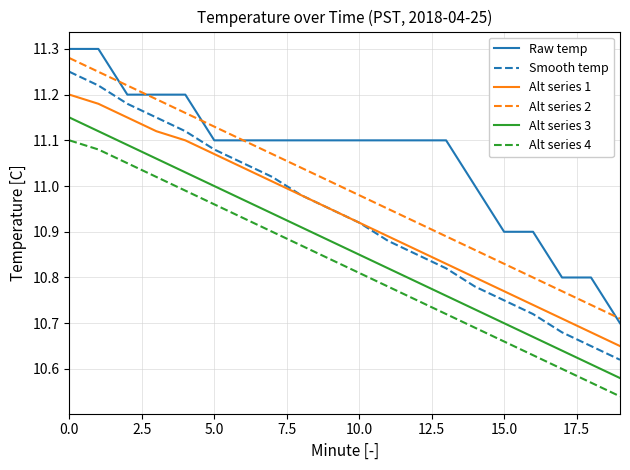

Which series has the widest spread of values?

Smooth temp